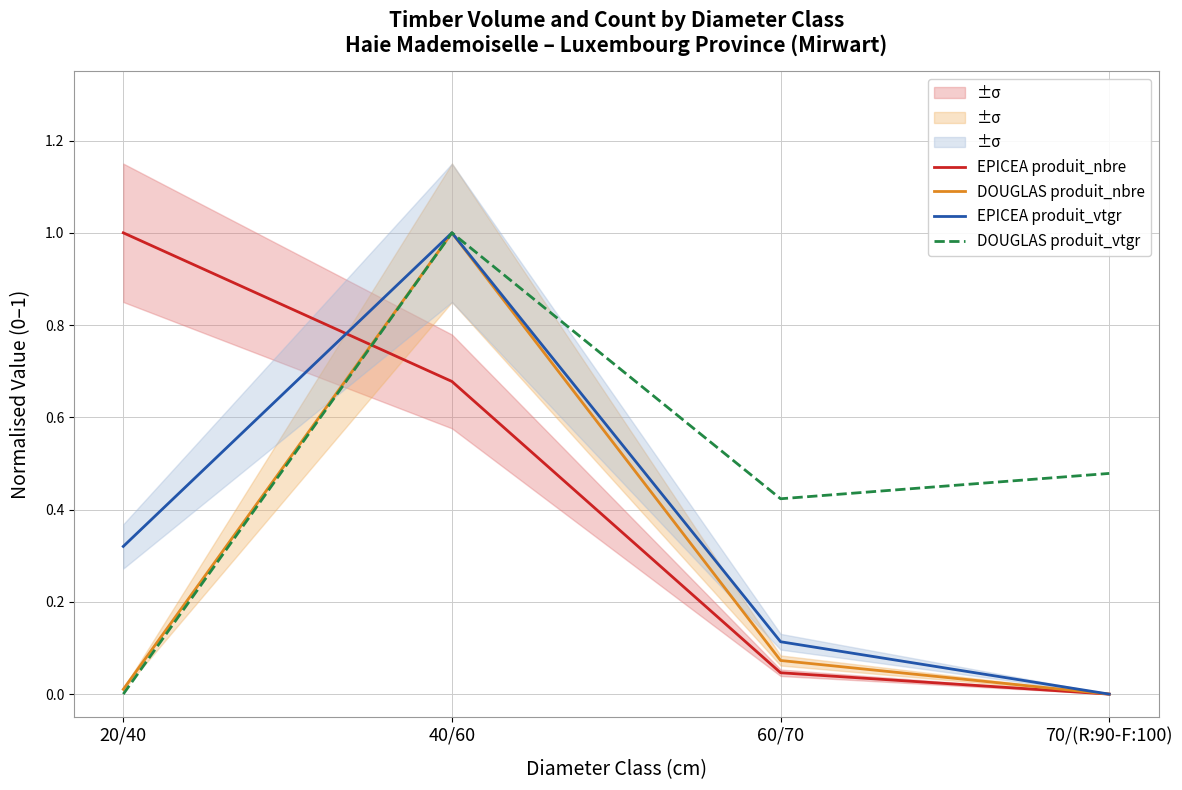

Which has a higher value, 20/40 or 40/60?

20/40